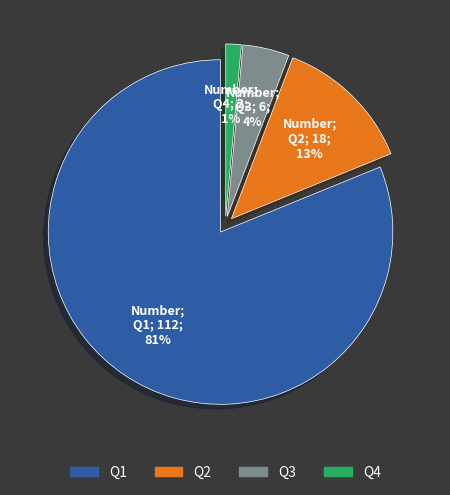

Rank the categories by value from lowest to highest.

Q4, Q3, Q2, Q1